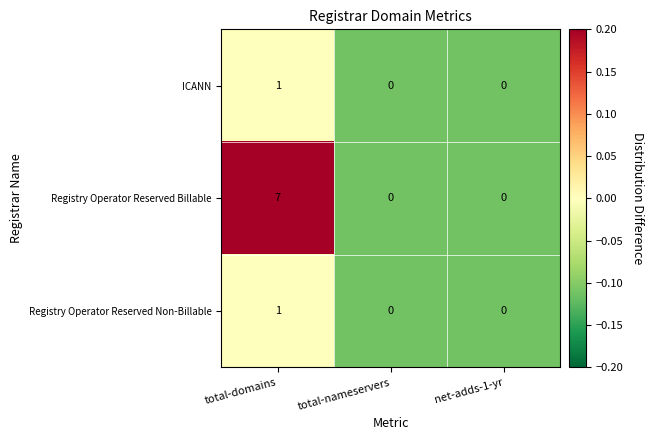

What is the greatest value displayed?

7